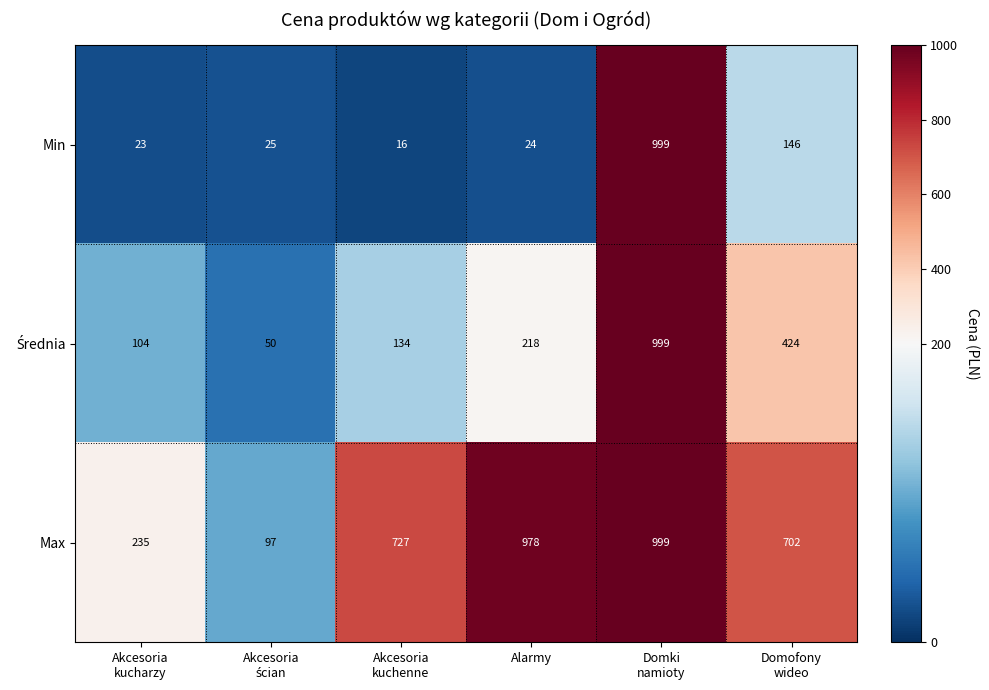

What is the difference between the second highest and second lowest values in the Min series?

123